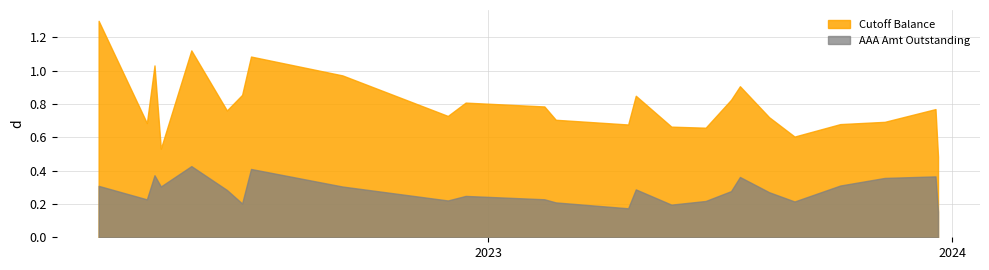

Is it true that Cutoff Balance equals 296569159.7 at 13?

False